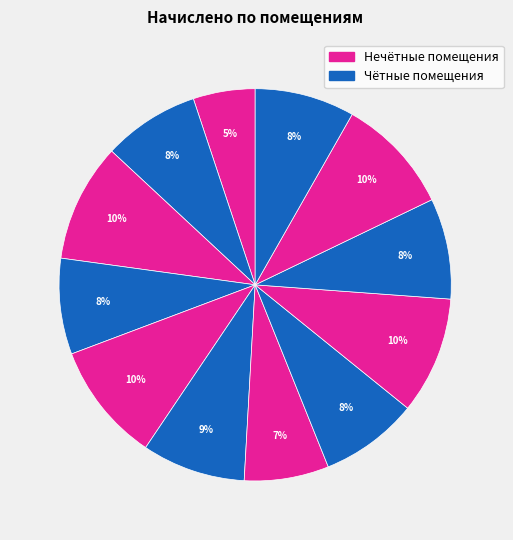

How many slices are in this pie chart?

12